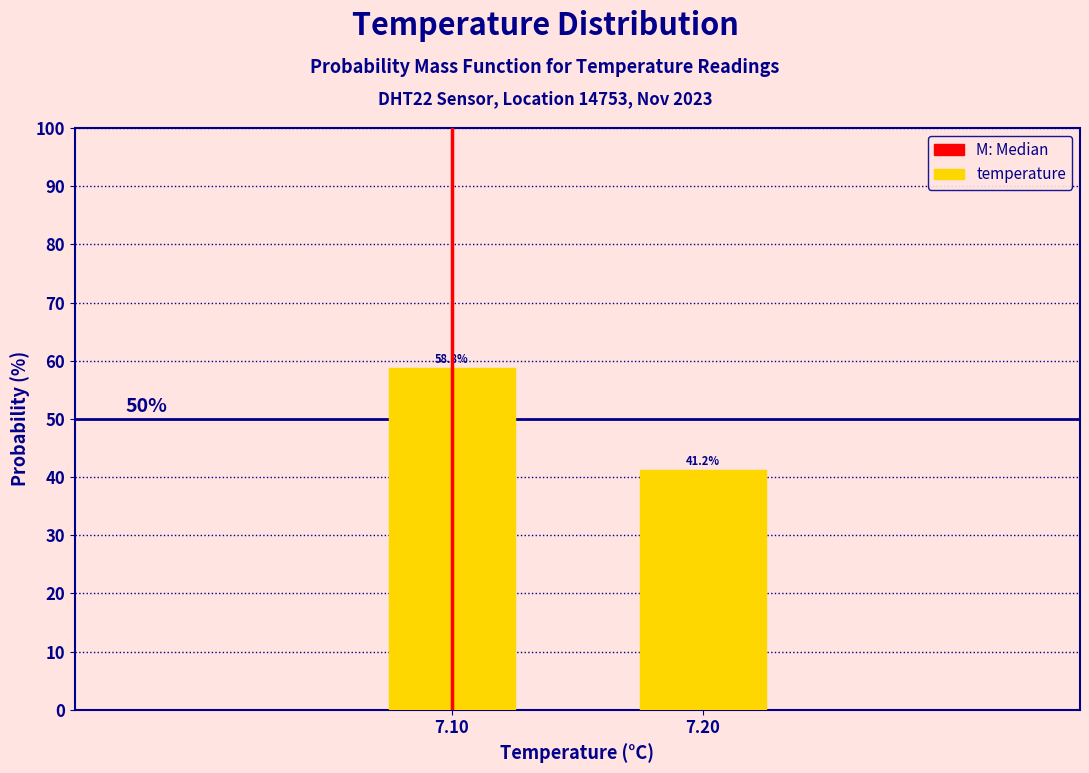

Approximately how many times larger is the value at 7.10 compared to 7.20?

1.4